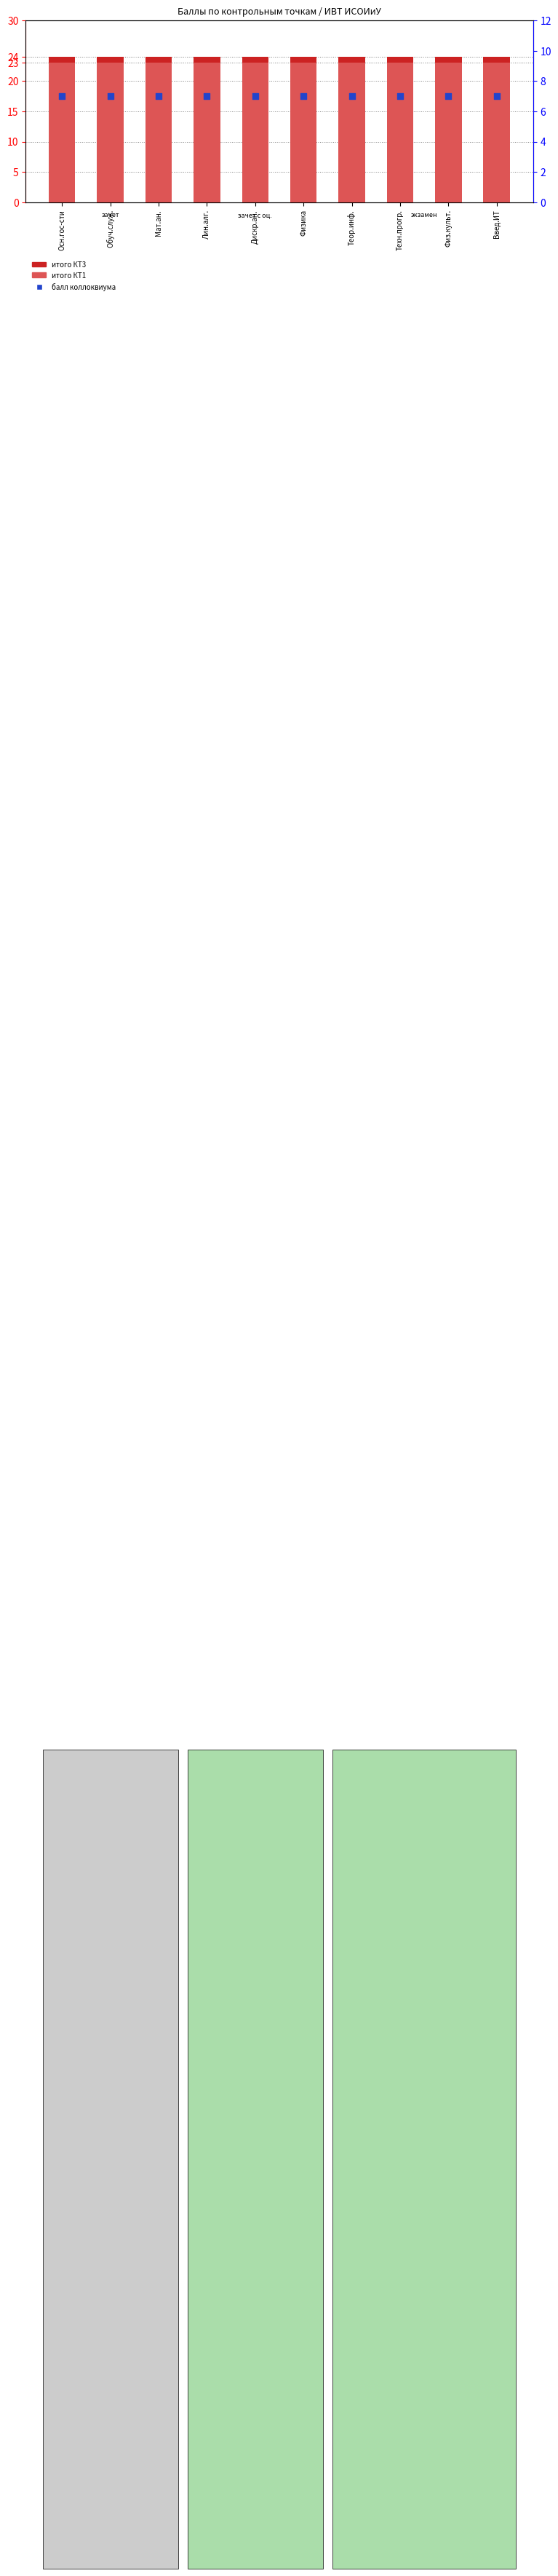

What are all the series names shown in the legend?

итого КТ3, итого КТ1, балл коллоквиума